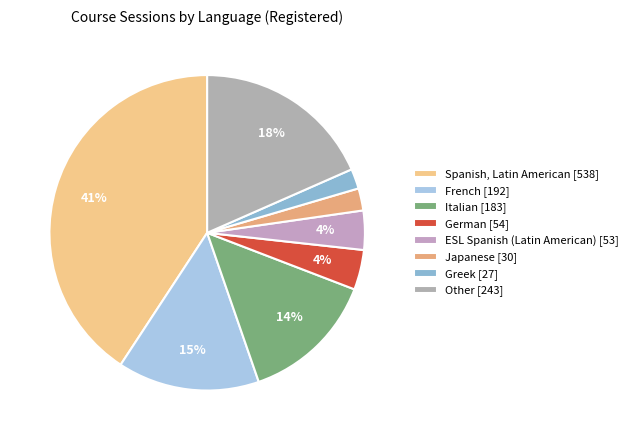

Rank the categories by value from highest to lowest.

Spanish, Latin American, Other, French, Italian, German, ESL Spanish (Latin American), Japanese, Greek